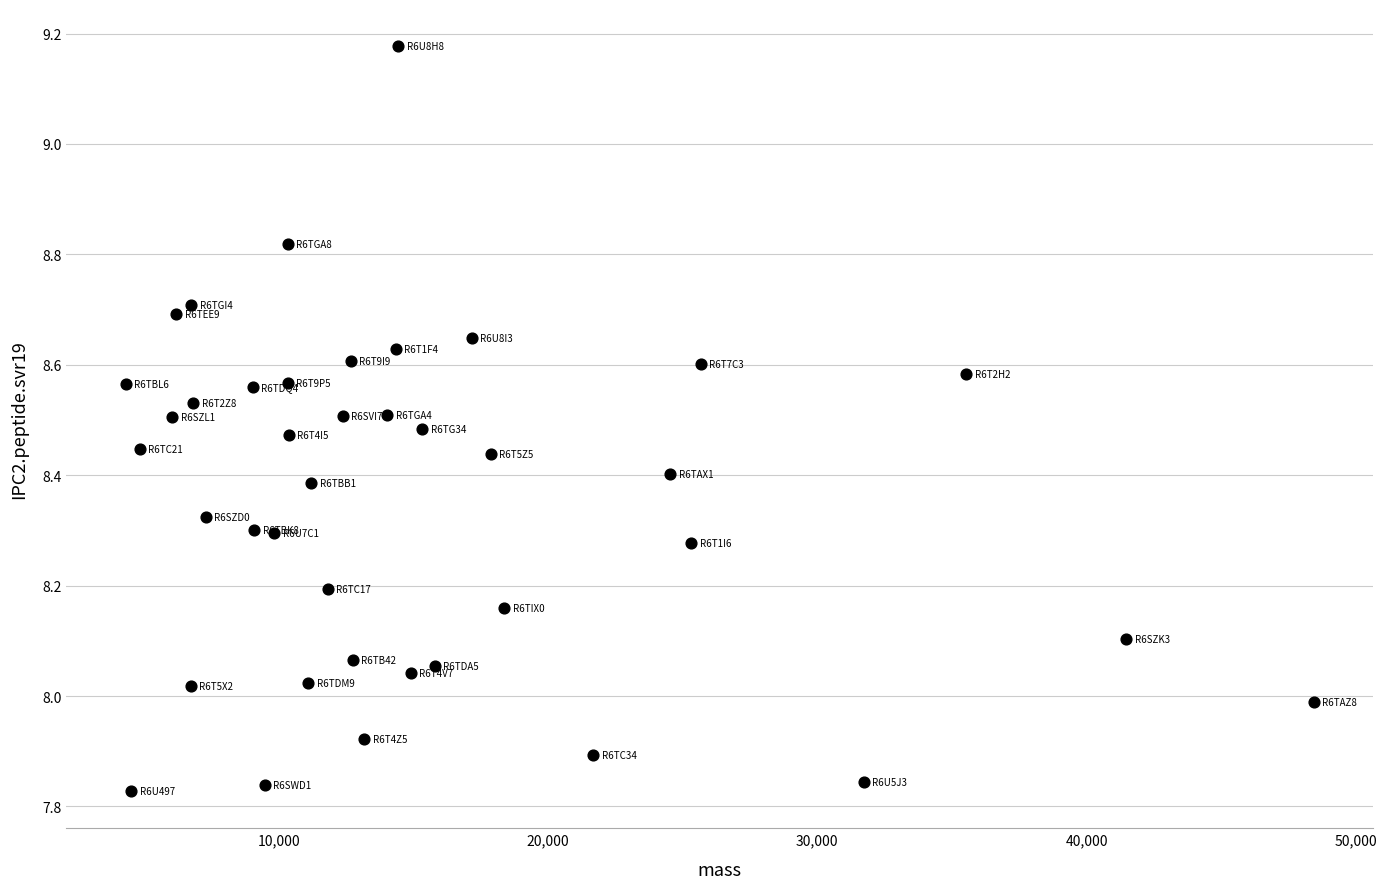

What is the range of Y values (max minus min)?

1.3